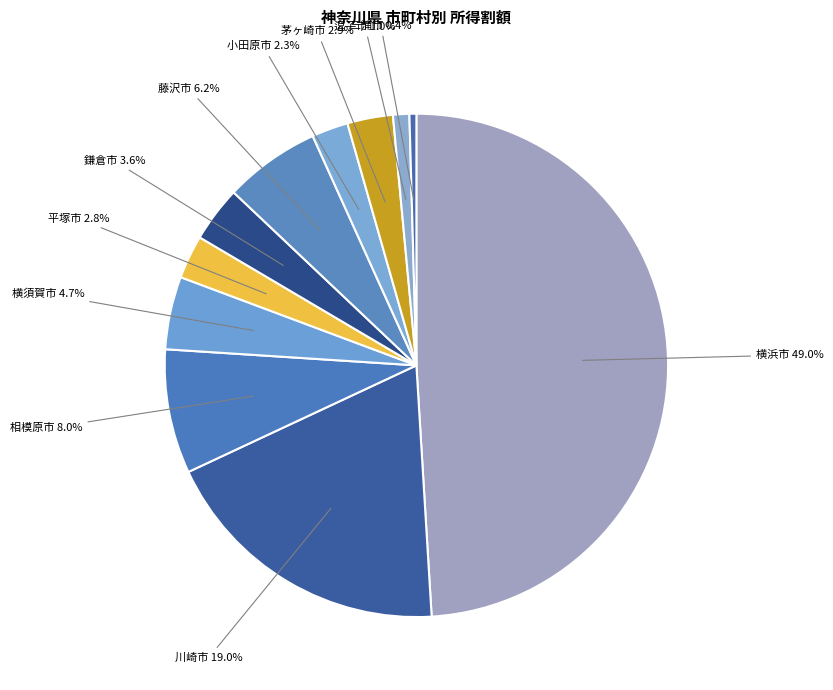

Count the number of slices in the pie.

11